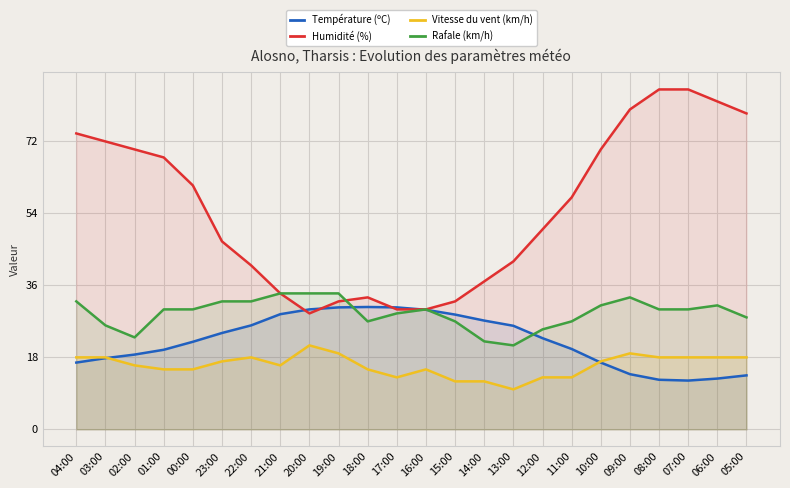

At 17:00, list the series in order from largest to smallest.

Température (ºC), Humidité (%), Rafale (km/h), Vitesse du vent (km/h)